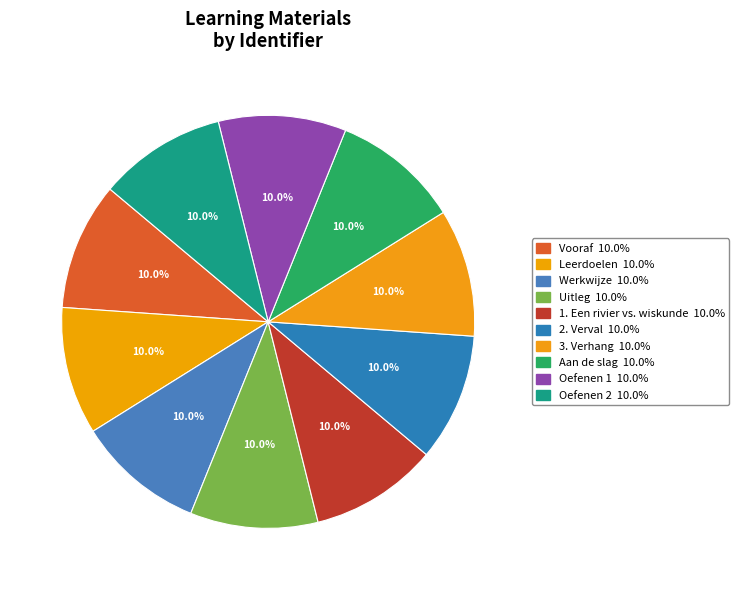

To the nearest percent, what percentage of the pie is 1. Een rivier vs. wiskunde?

10%